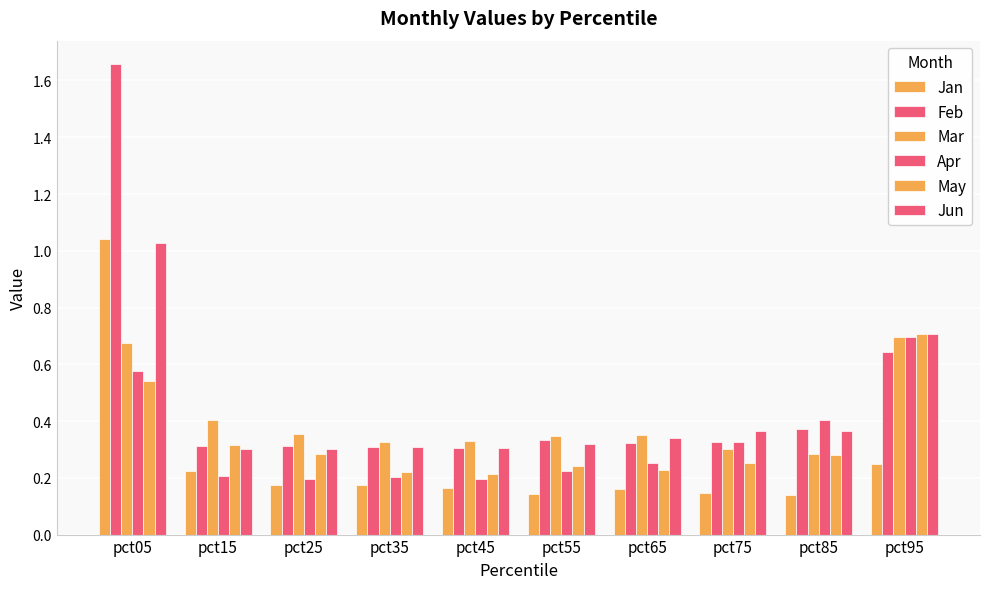

At pct95, list the series in order from smallest to largest.

Jan, Feb, Mar, Apr, Jun, May